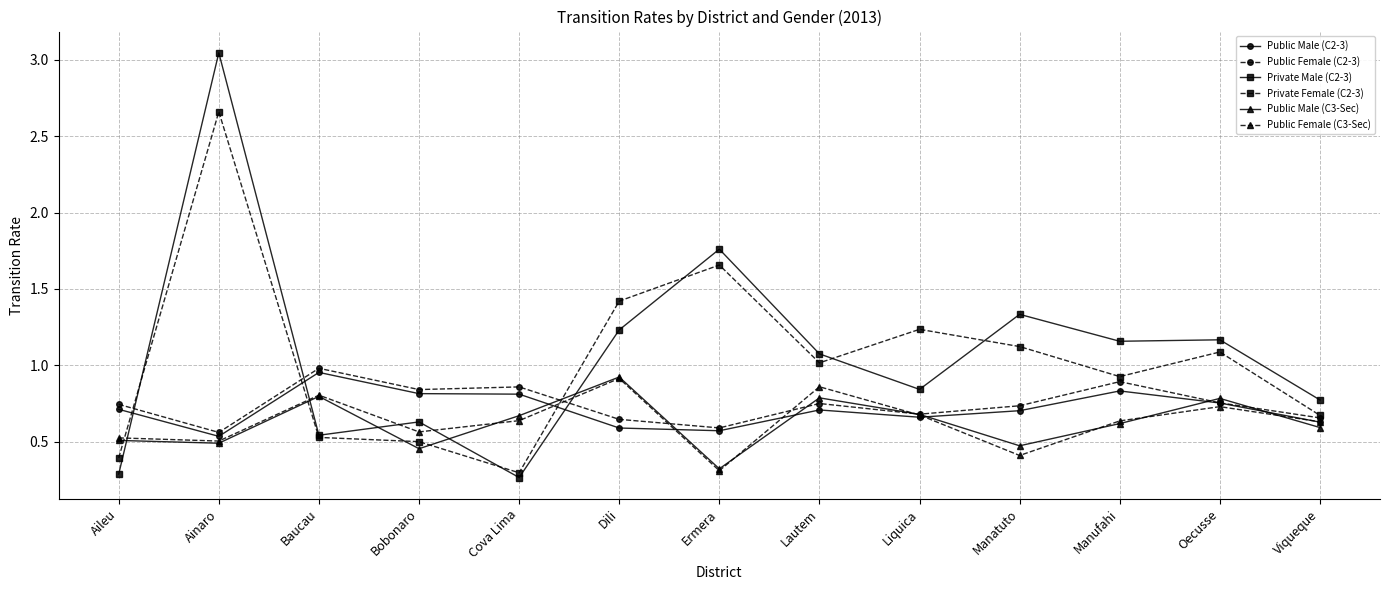

What are all the series names shown in the legend?

Public Male (C2-3), Public Female (C2-3), Private Male (C2-3), Private Female (C2-3), Public Male (C3-Sec), Public Female (C3-Sec)